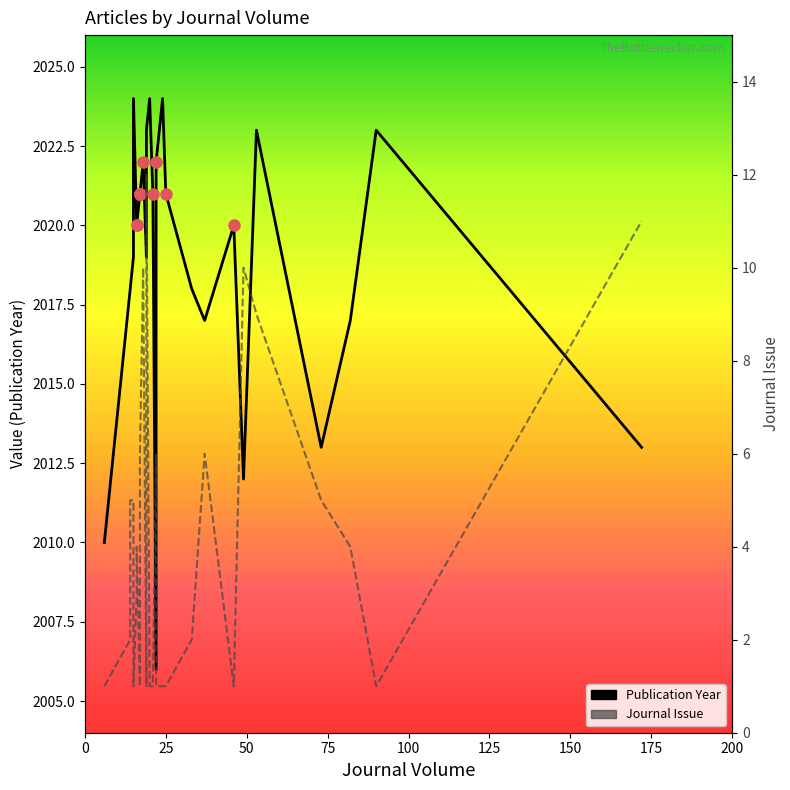

What is the maximum value shown in the chart?

2024